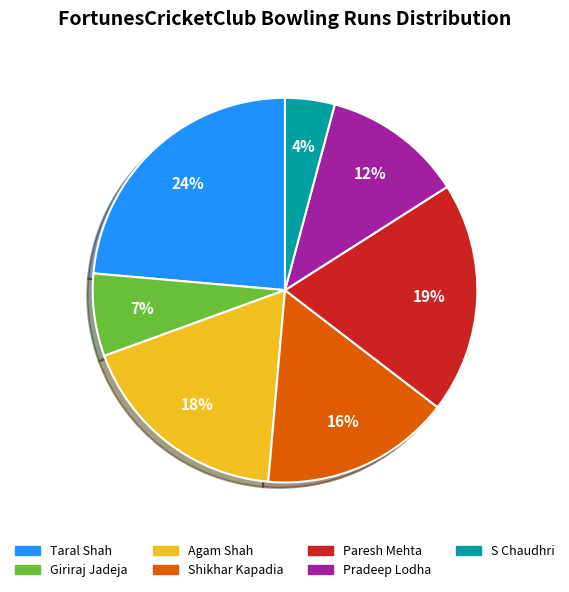

Does Pradeep Lodha account for over 50% of the chart?

No